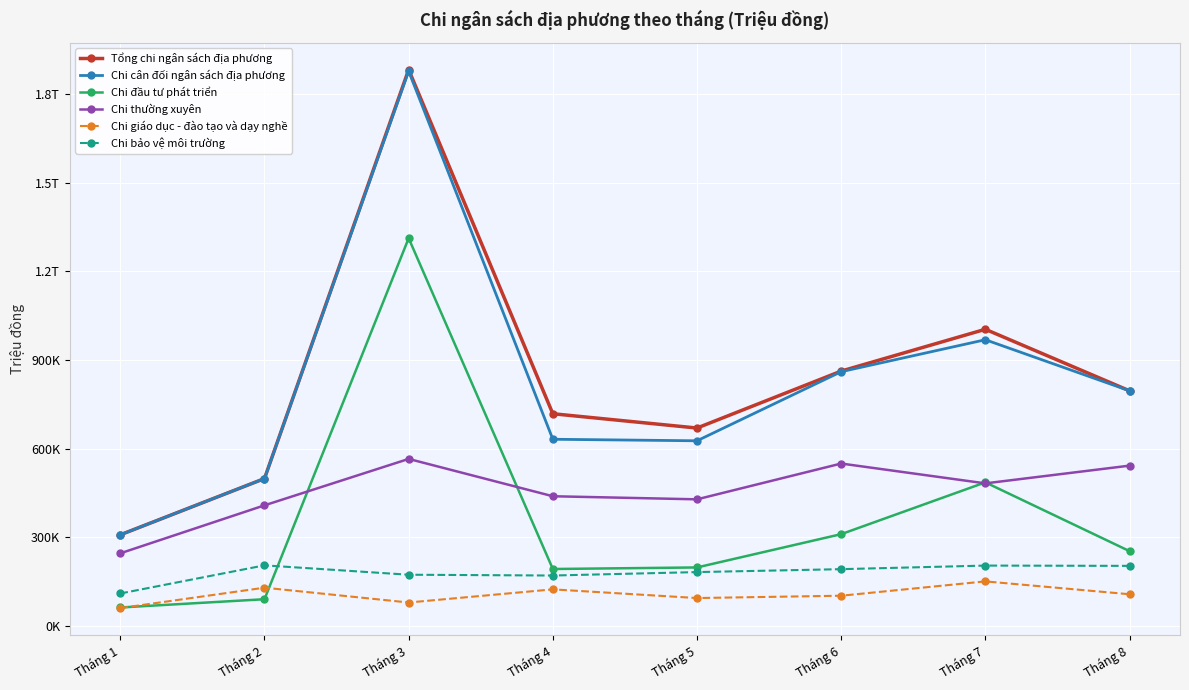

What are all the series names shown in the legend?

Tổng chi ngân sách địa phương, Chi cân đối ngân sách địa phương, Chi đầu tư phát triển, Chi thường xuyên, Chi giáo dục - đào tạo và dạy nghề, Chi bảo vệ môi trường